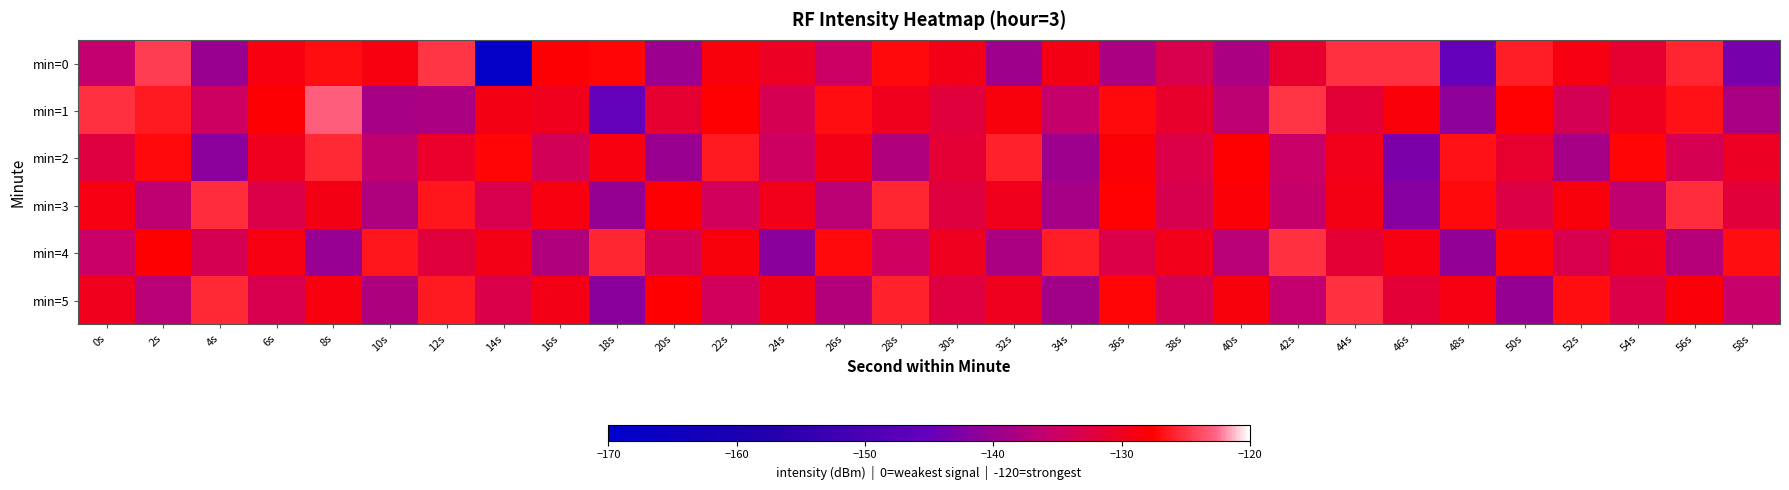

Which series changed the most between 12s and 22s?

min=1